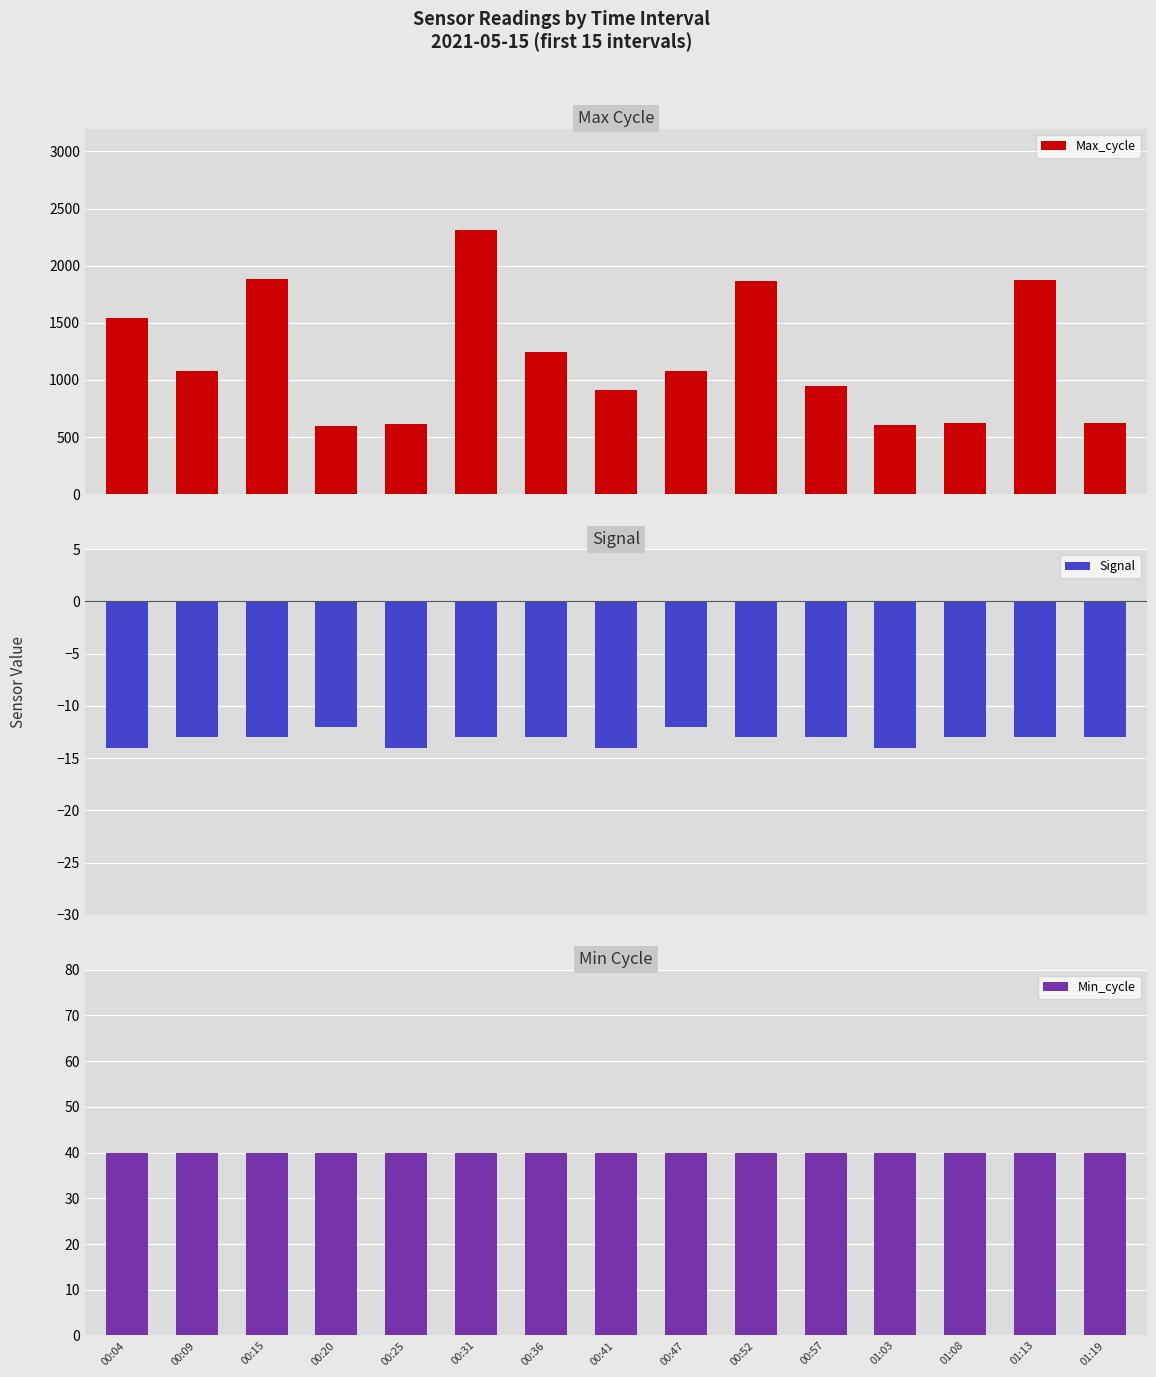

Is it true that Signal equals -6 at 00:47?

False